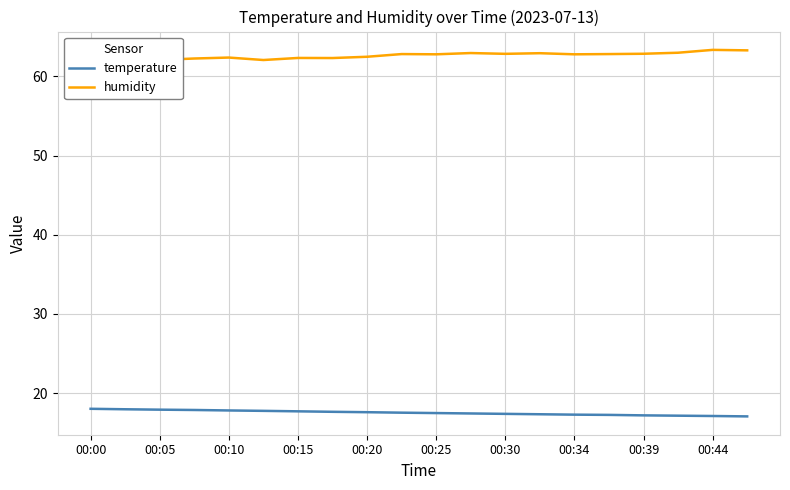

True or false: temperature and humidity intersect in this chart.

False